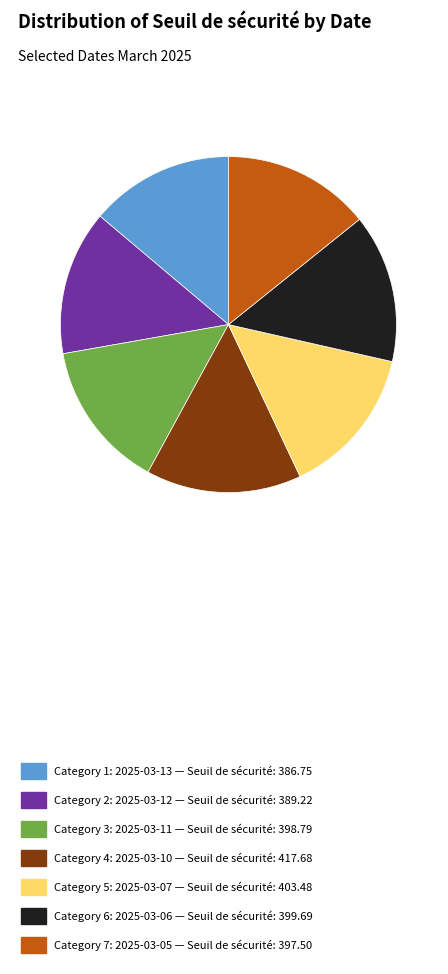

Does Category 3: 2025-03-11 — Seuil de sécurité: 398.79 represent more than half of the total?

No